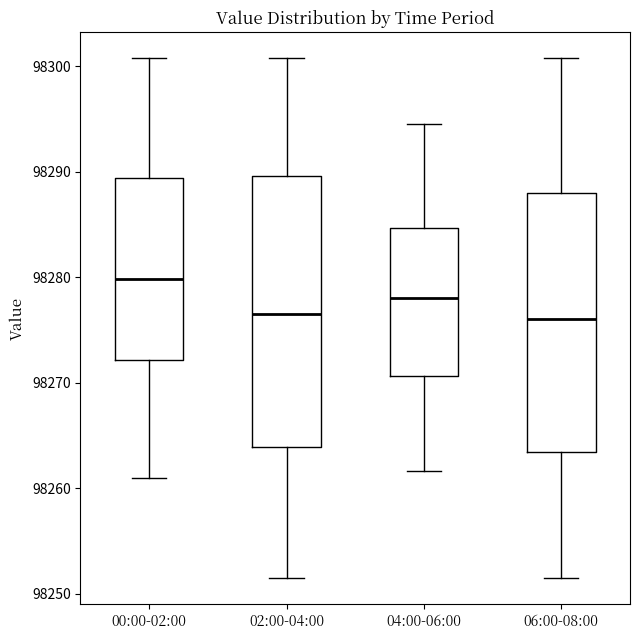

Which box is the tallest, from its lower edge to its upper edge?

02:00-04:00